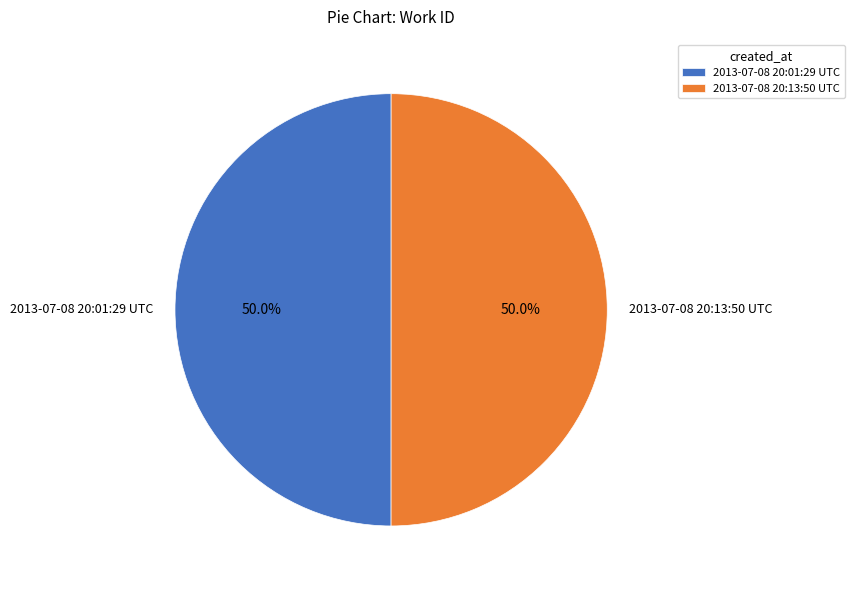

What percentage do 2013-07-08 20:13:50 UTC and 2013-07-08 20:01:29 UTC together represent?

100.0%